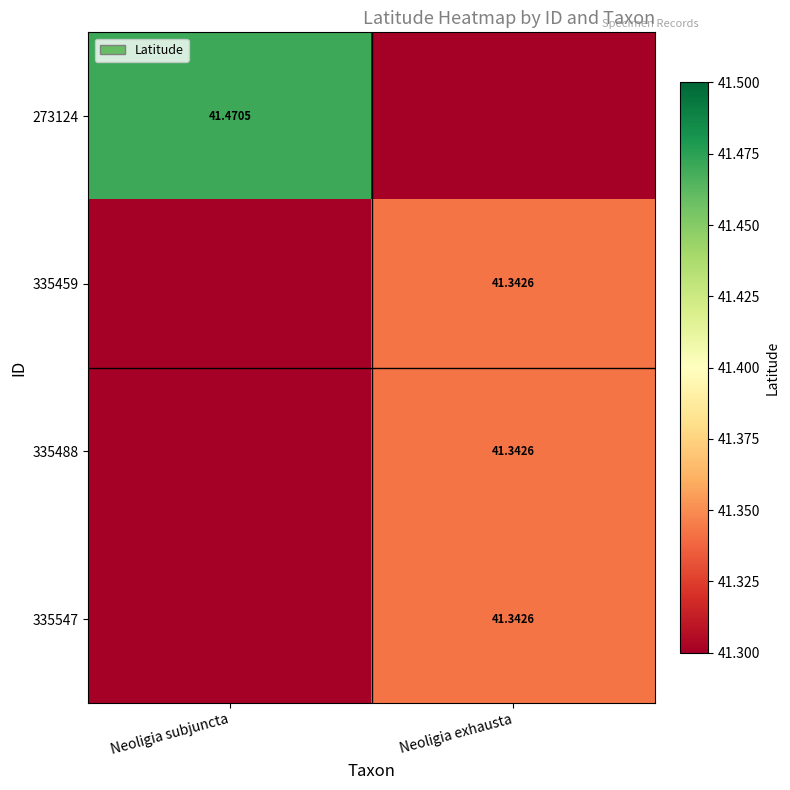

At which category is the sum across all series the highest?

Neoligia subjuncta